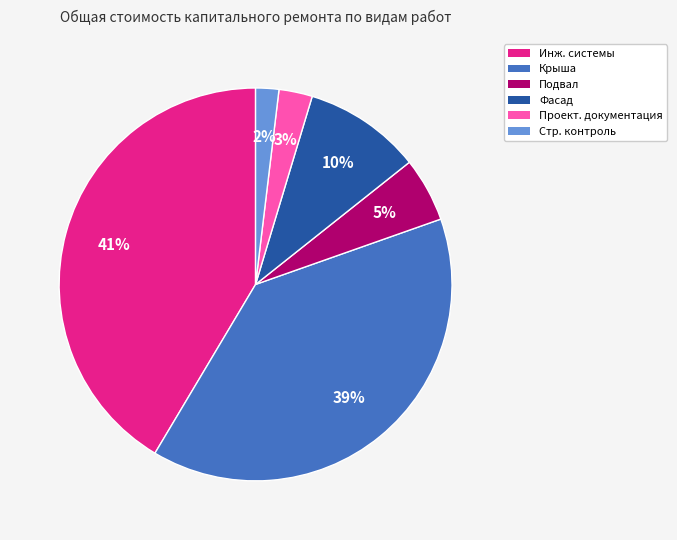

Does any single category account for the majority?

No